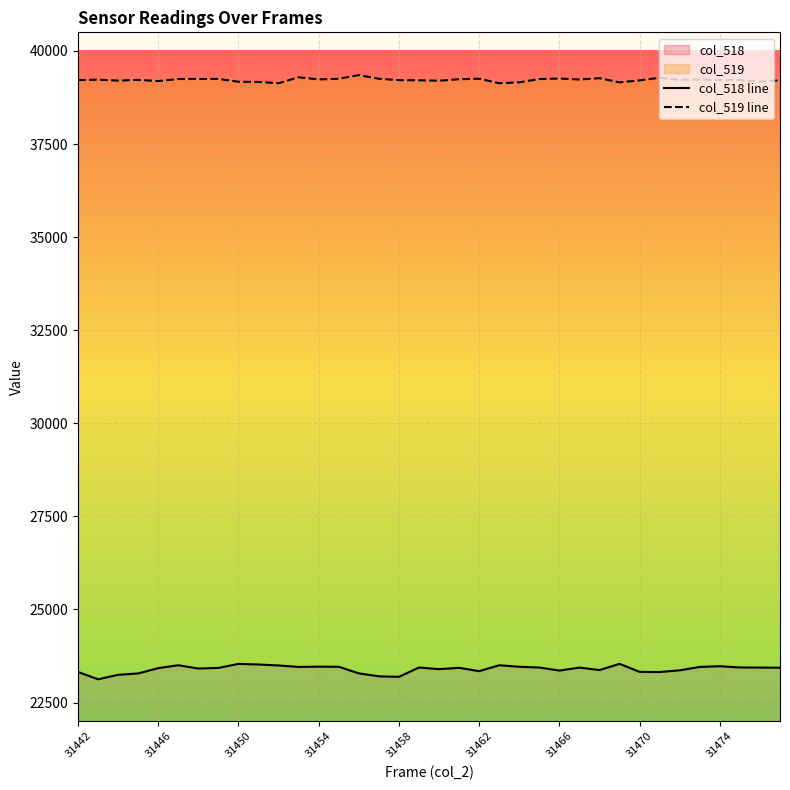

Is it true that col_518 equals 23424 at 31446?

True